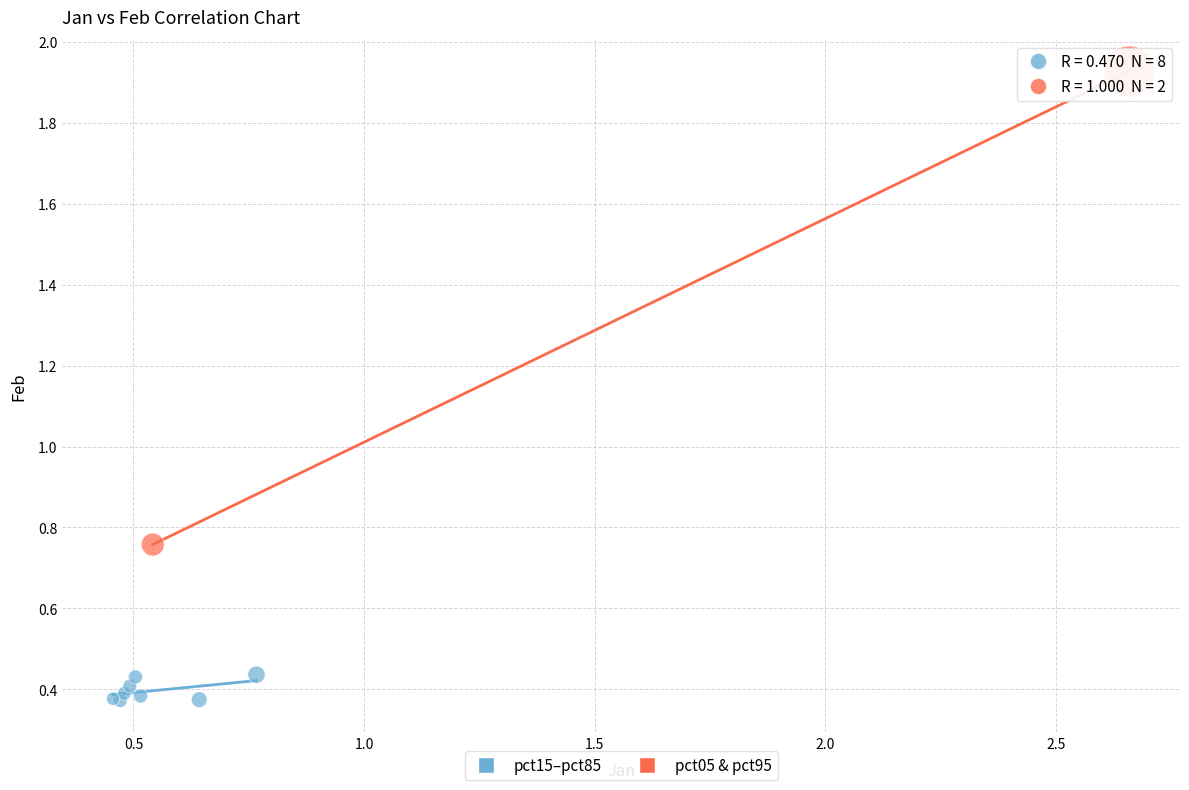

What are all the series names shown in the legend?

pct15–pct85, pct05 & pct95